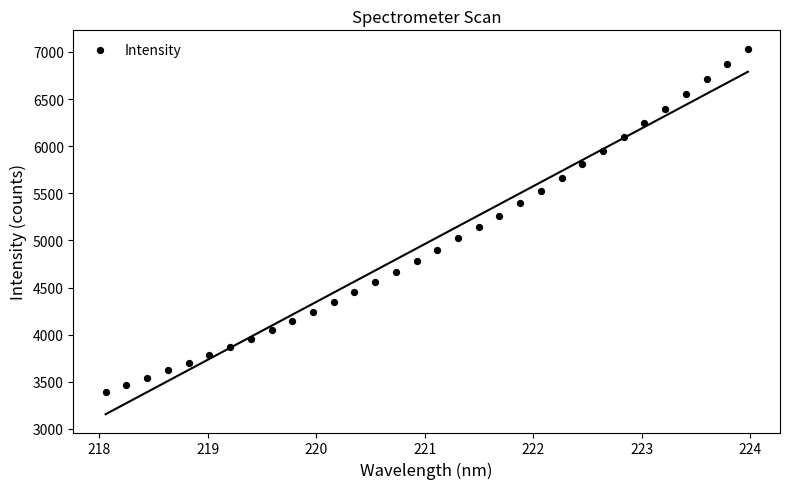

What is the range of Y values (max minus min)?

3640.8